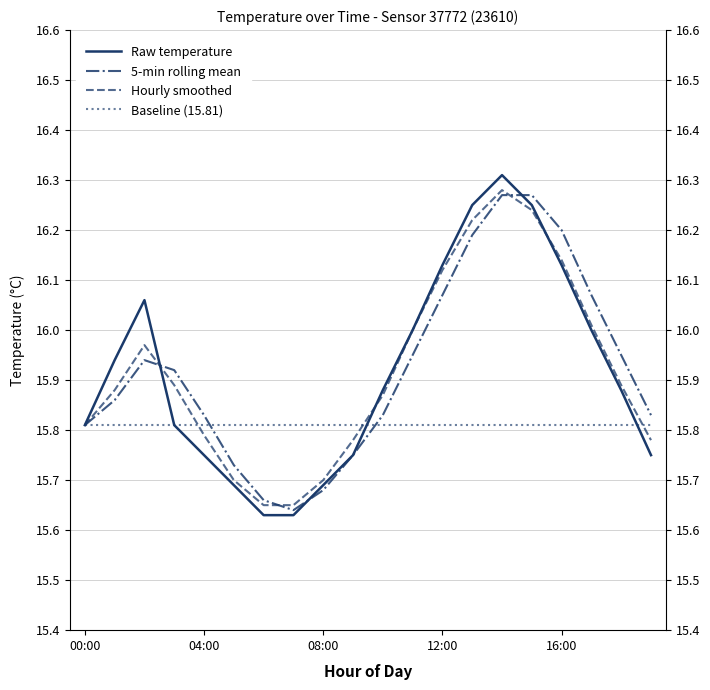

What is the difference between the highest and lowest values at 9?

0.1